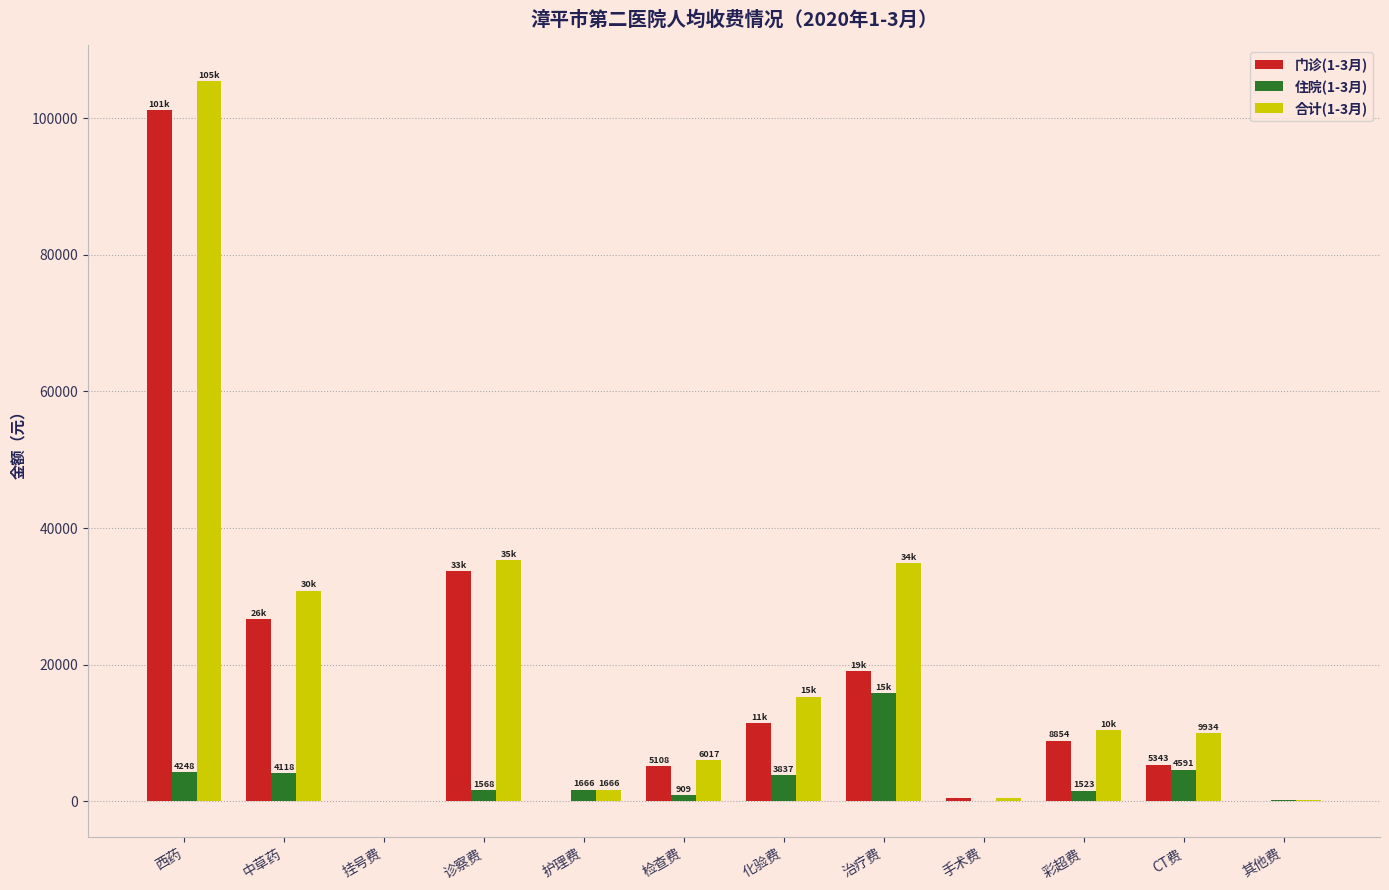

What is the difference between the 门诊(1-3月) values at 检查费 and 治疗费?

13919.0